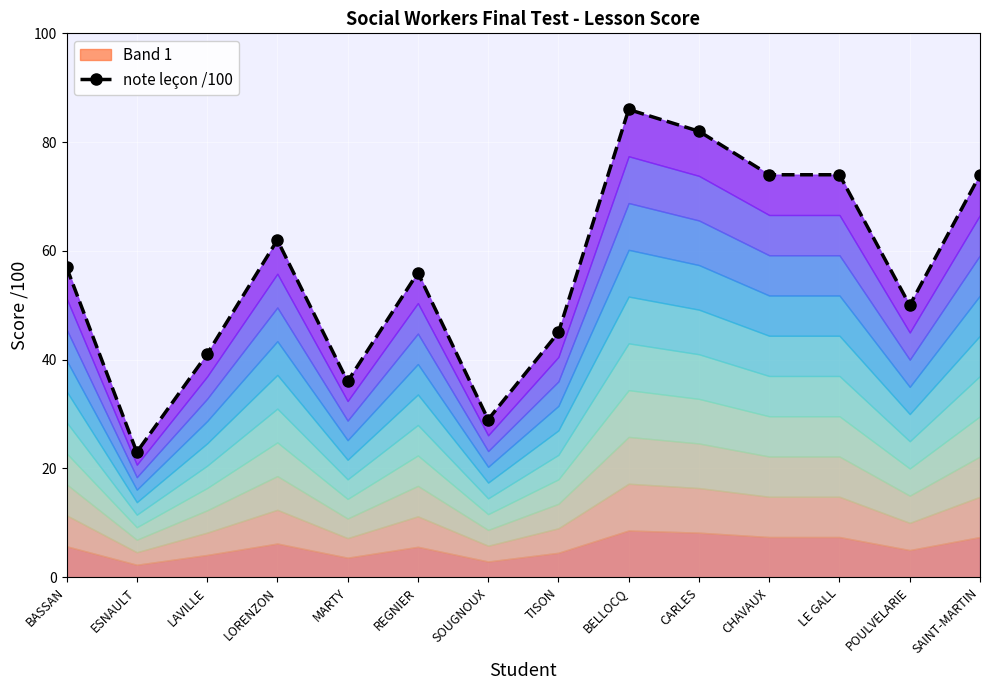

List the labels in order of value, smallest first.

ESNAULT, SOUGNOUX, MARTY, LAVILLE, TISON, POULVELARIE, REGNIER, BASSAN, LORENZON, CHAVAUX, LE GALL, SAINT-MARTIN, CARLES, BELLOCQ